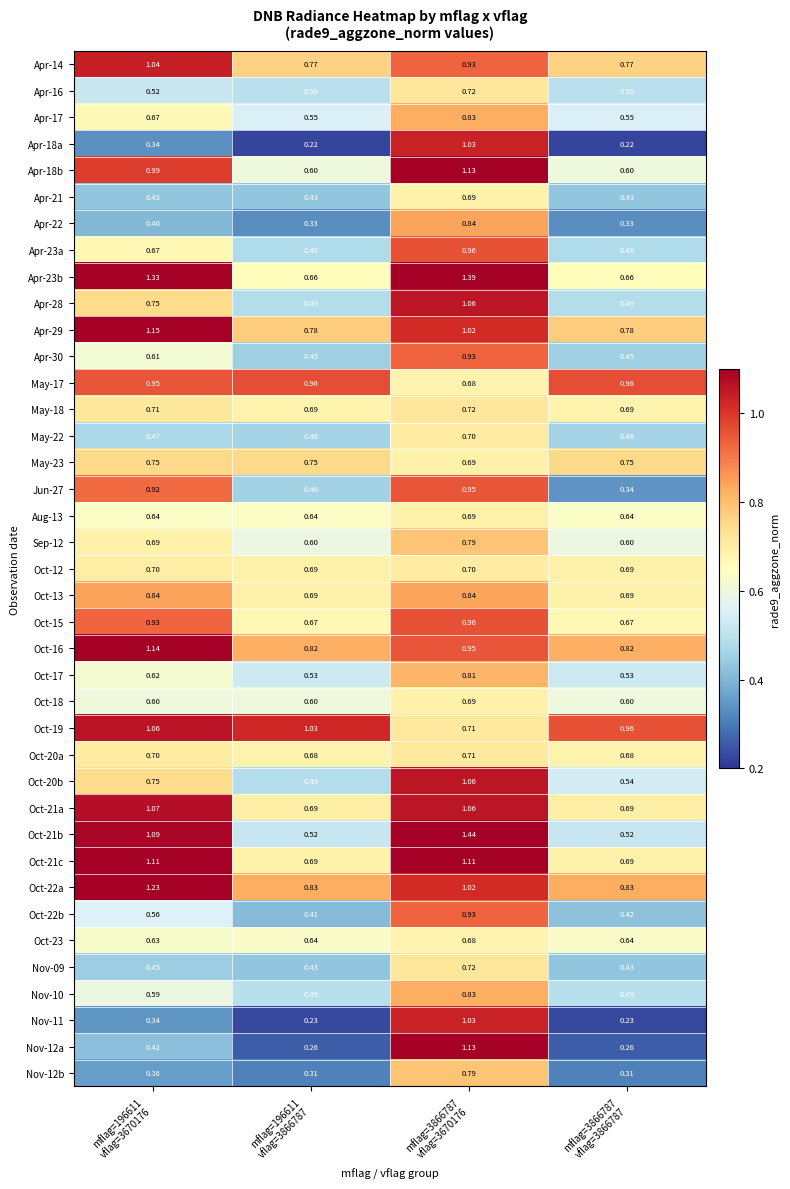

Rank the series by their maximum value, from highest to lowest.

Oct-21b, Apr-23b, Oct-22a, Apr-29, Oct-16, Apr-18b, Nov-12a, Oct-21c, Oct-21a, Oct-19, Apr-28, Oct-20b, Apr-14, Apr-18a, Nov-11, May-17, Apr-23a, Oct-15, Jun-27, Apr-30, Oct-22b, Oct-13, Apr-22, Apr-17, Nov-10, Oct-17, Sep-12, Nov-12b, May-23, Apr-16, May-18, Nov-09, Oct-20a, May-22, Oct-12, Oct-18, Apr-21, Aug-13, Oct-23